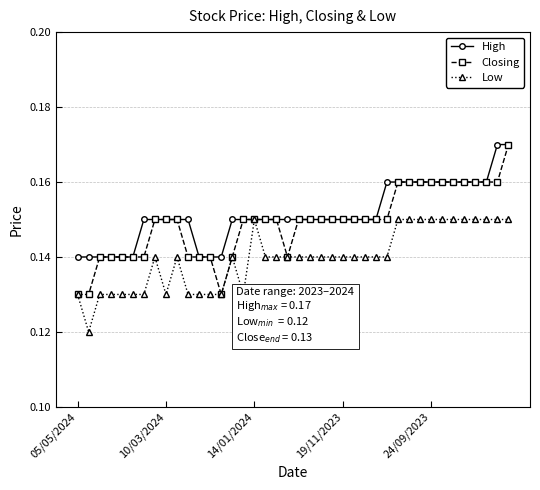

Does the chart have visible grid lines?

Yes